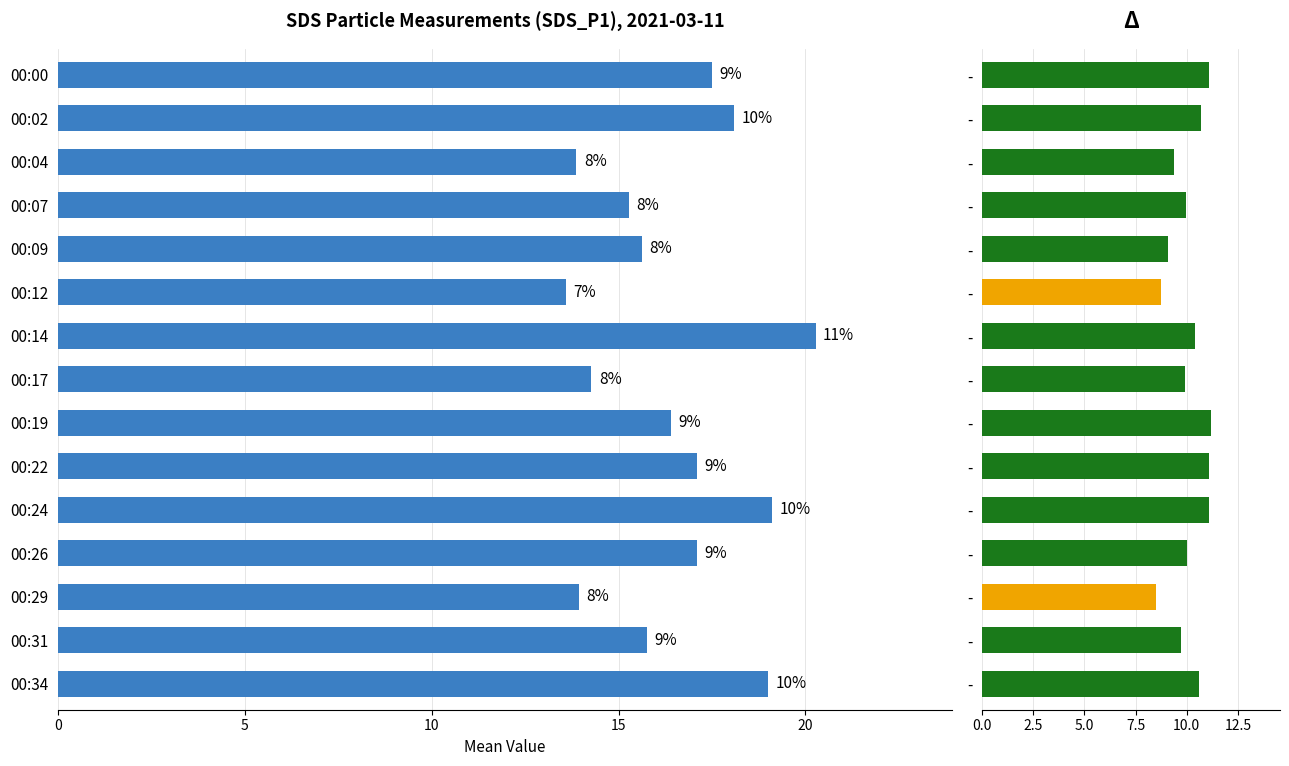

Which series changed the most between 5 and 7?

SDS_P1